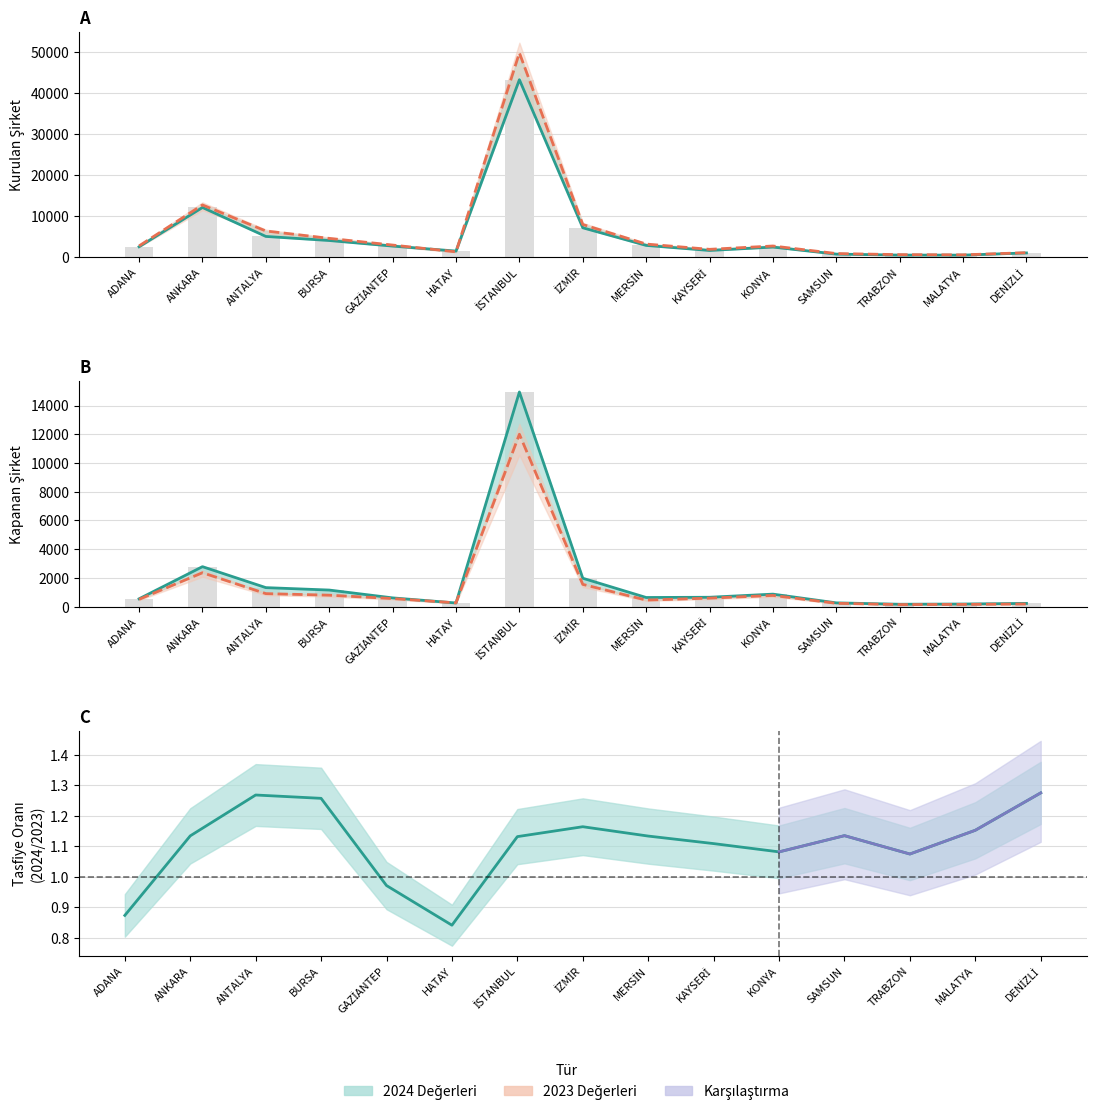

What is the value of the 2023 Tasfiye Şirket bar at the 3rd from the left?

5079